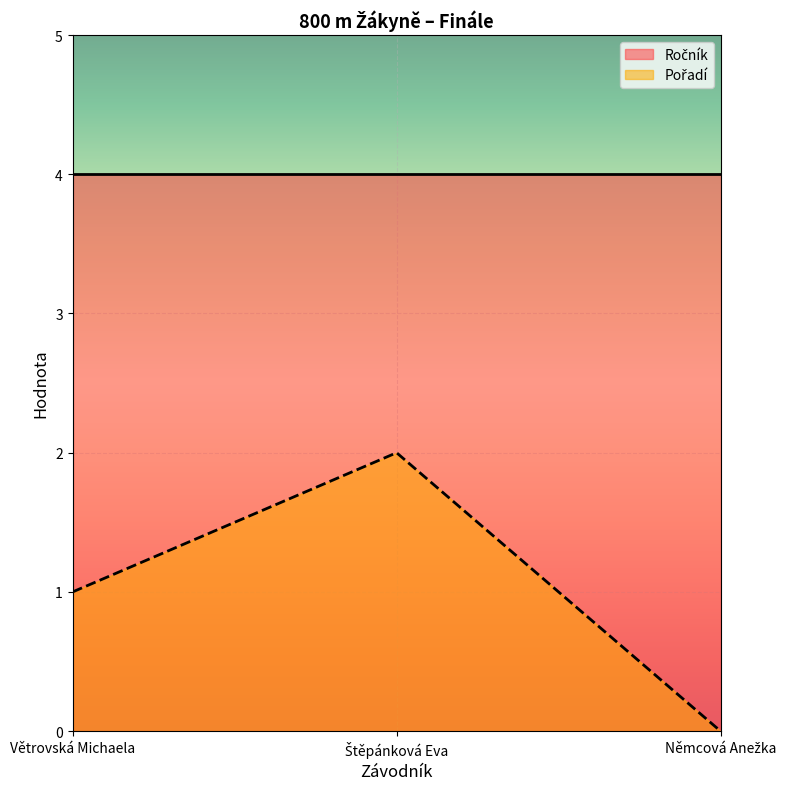

What is the label of the 2nd point from the right?

Štěpánková Eva